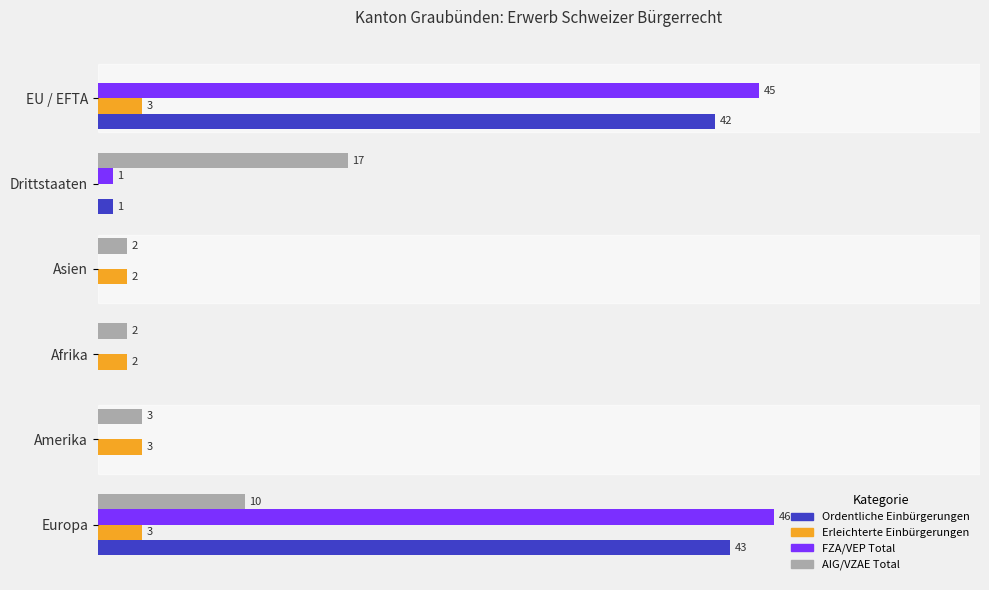

Which category has the highest value in the Ordentliche Einbürgerungen series?

Europa